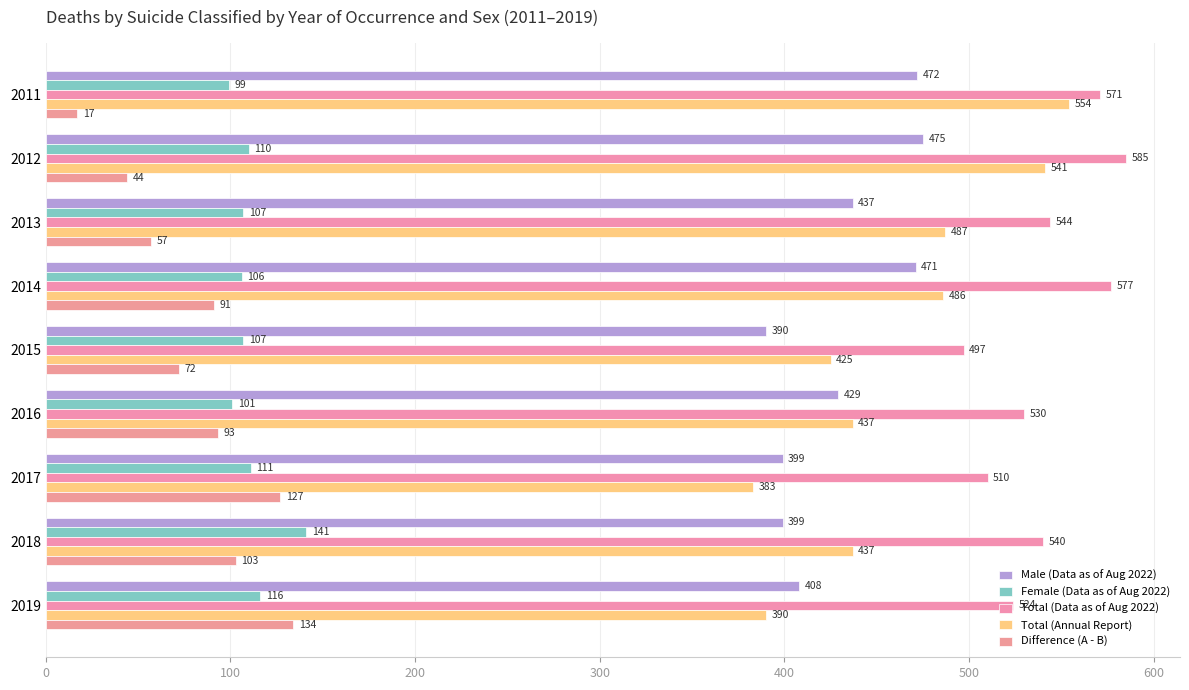

List the labels in order of Total (Data as of Aug 2022) value, largest first.

2012, 2014, 2011, 2013, 2018, 2016, 2019, 2017, 2015